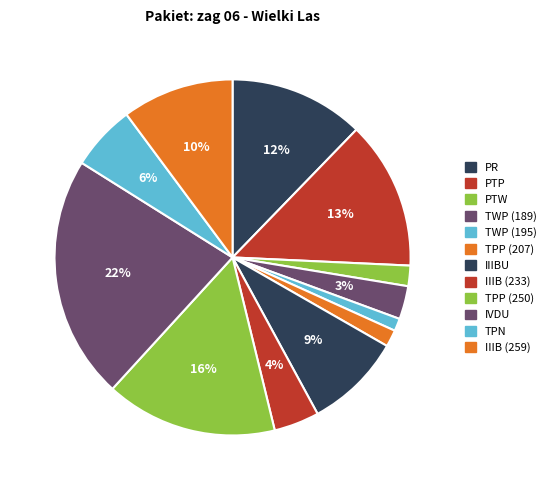

To the nearest percent, what percentage of the pie is TPP (207)?

2%